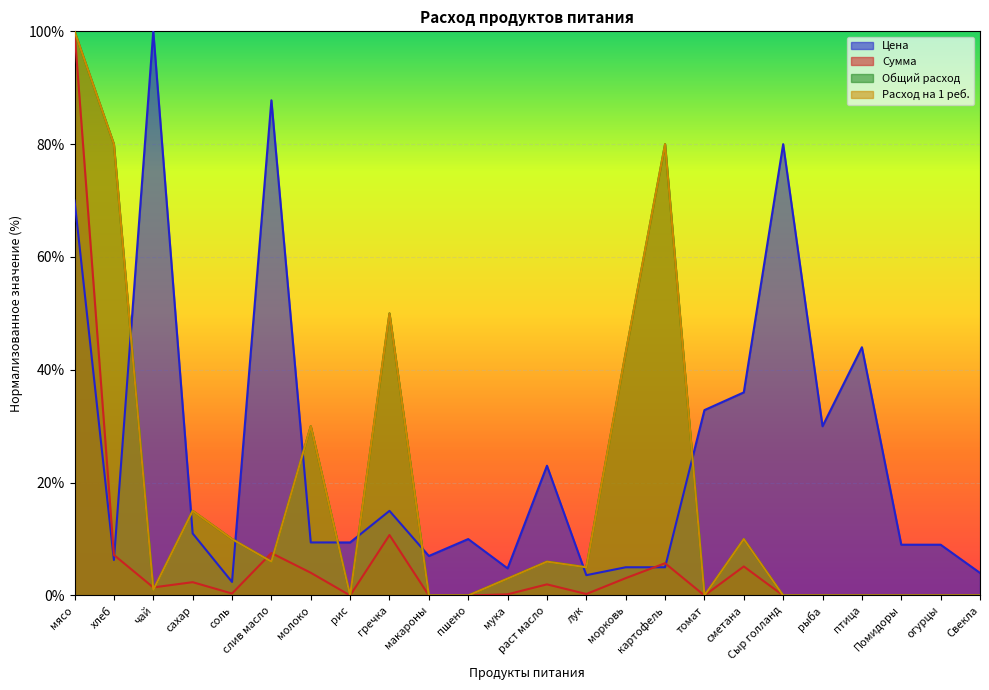

At which category is the sum across all series the highest?

мясо